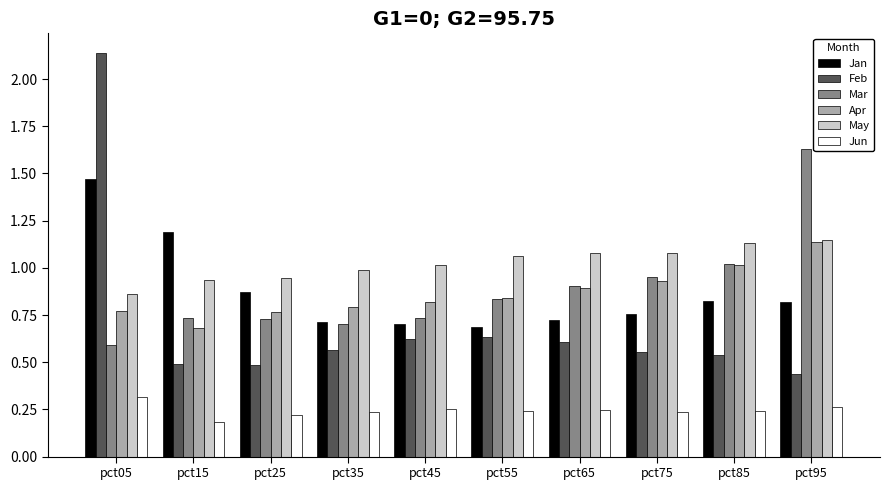

Where is Jan nearest to the value 1?

pct25